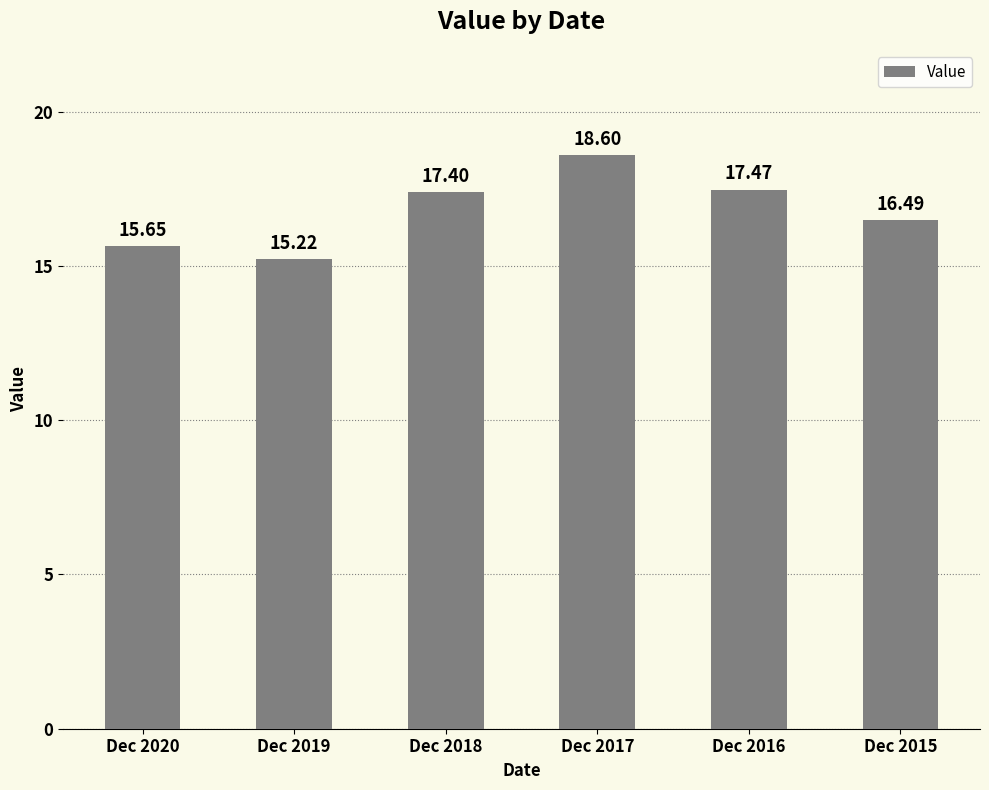

Reading right to left, extract all data points from this chart.

Dec 2015=16.5	Dec 2016=17.5	Dec 2017=18.6	Dec 2018=17.4	Dec 2019=15.2	Dec 2020=15.7